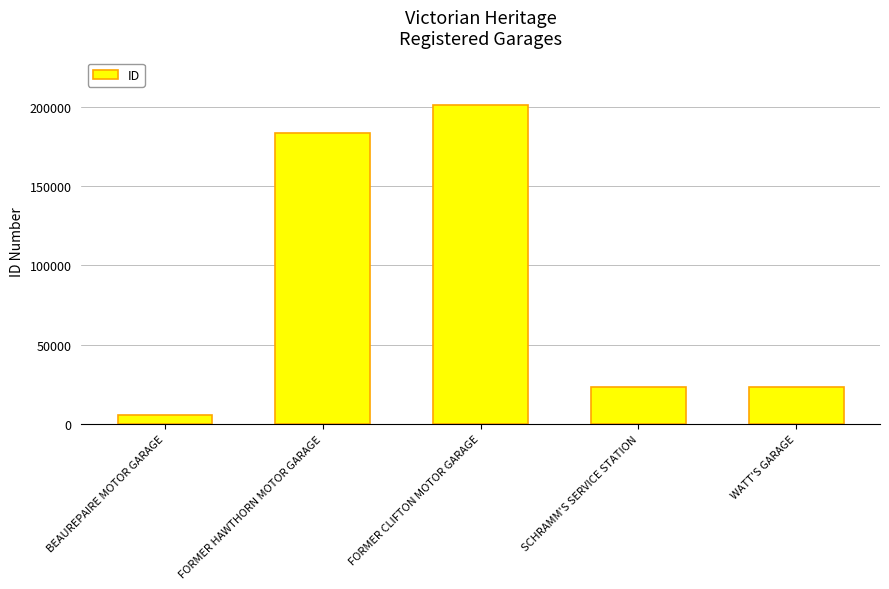

Does the chart contain any negative values?

No